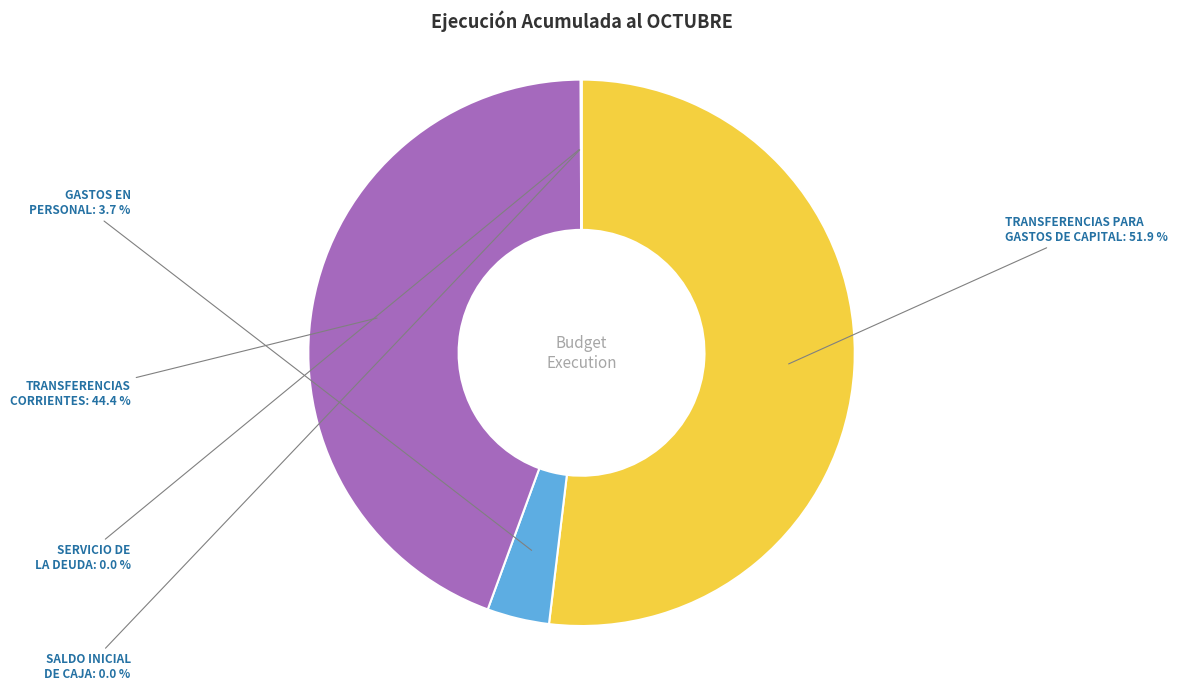

Which category has the biggest portion of the pie?

TRANSFERENCIAS PARA
GASTOS DE CAPITAL